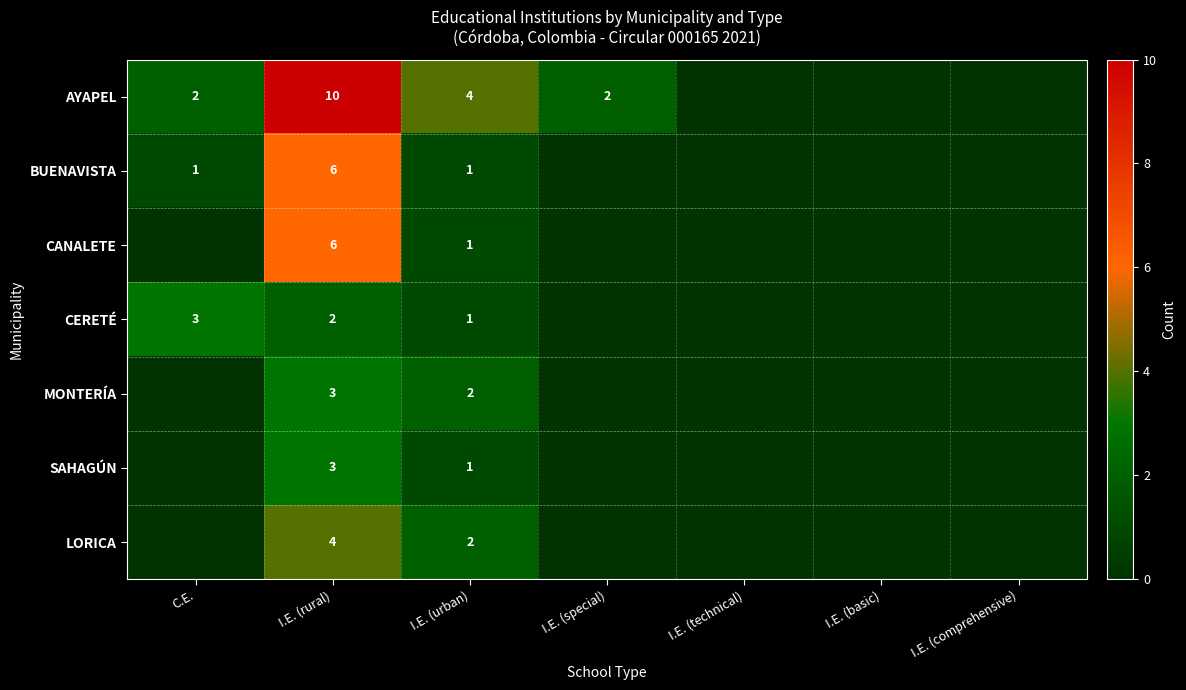

The LORICA series shows 2 at I.E. (urban). True or false?

True